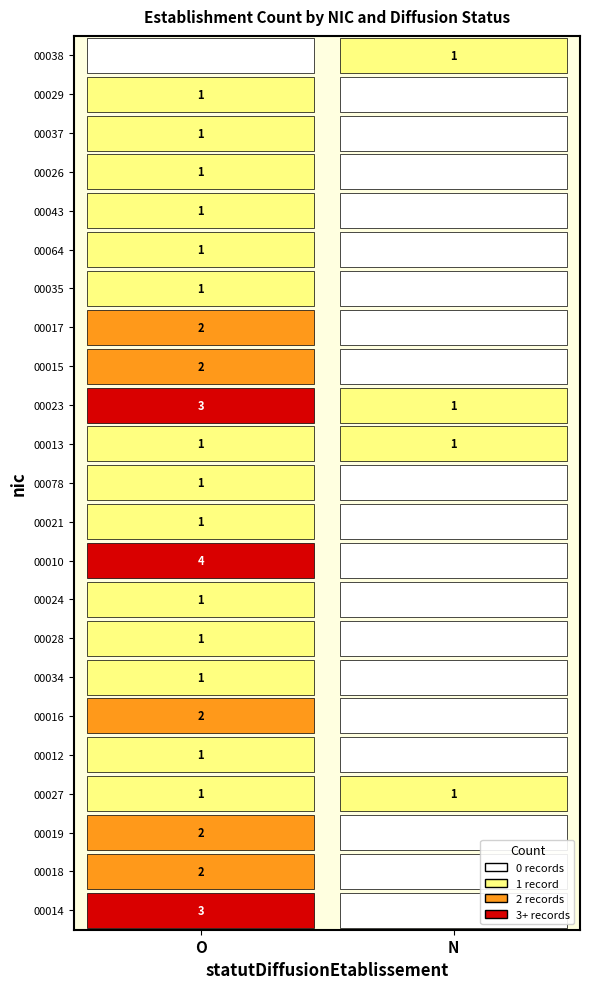

Which has a higher value, N or O?

O